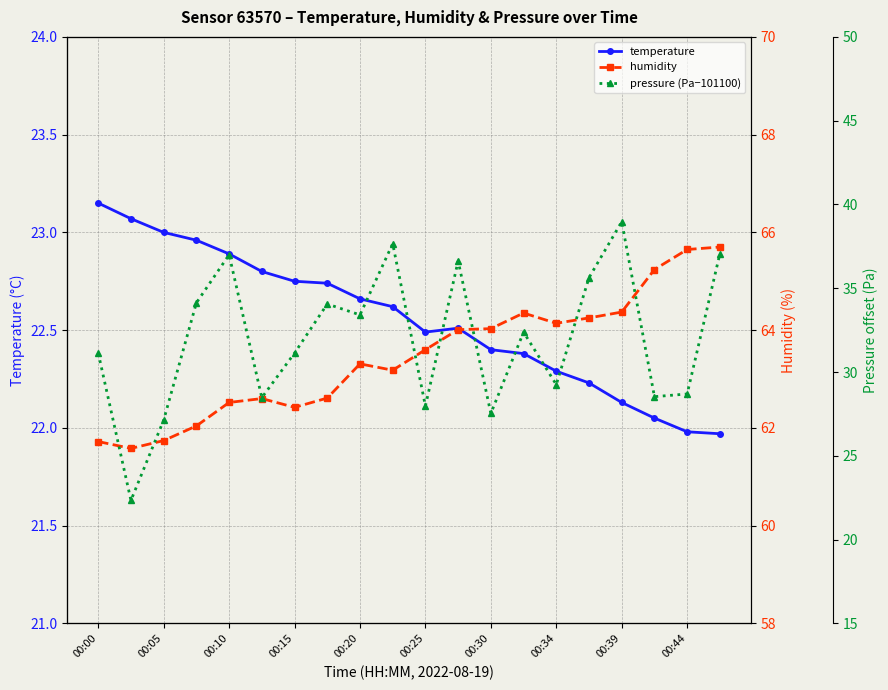

True or false: humidity and pressure (Pa−101100) intersect in this chart.

False